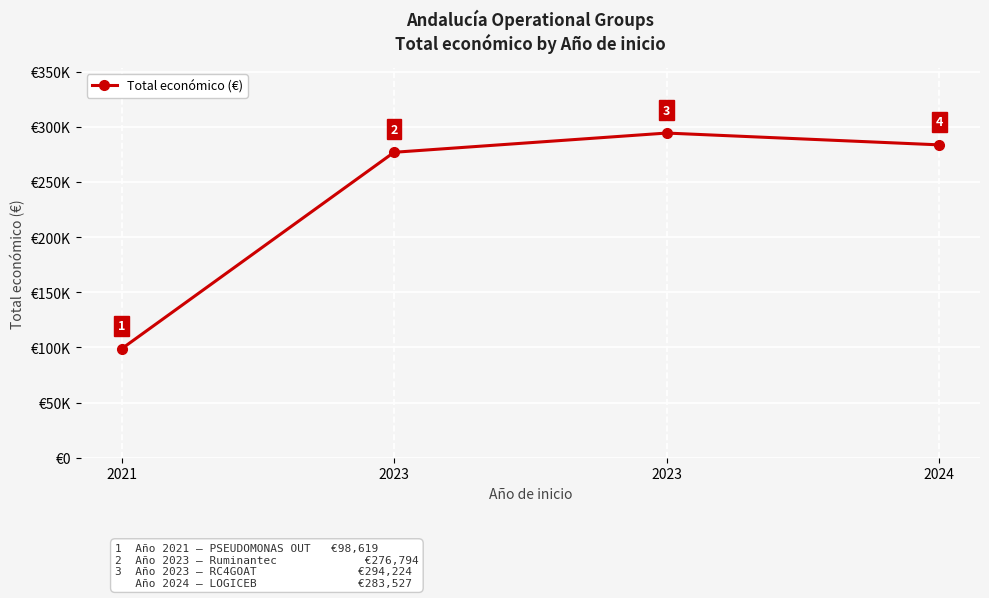

Between 2023 and 2023, which is larger?

2023